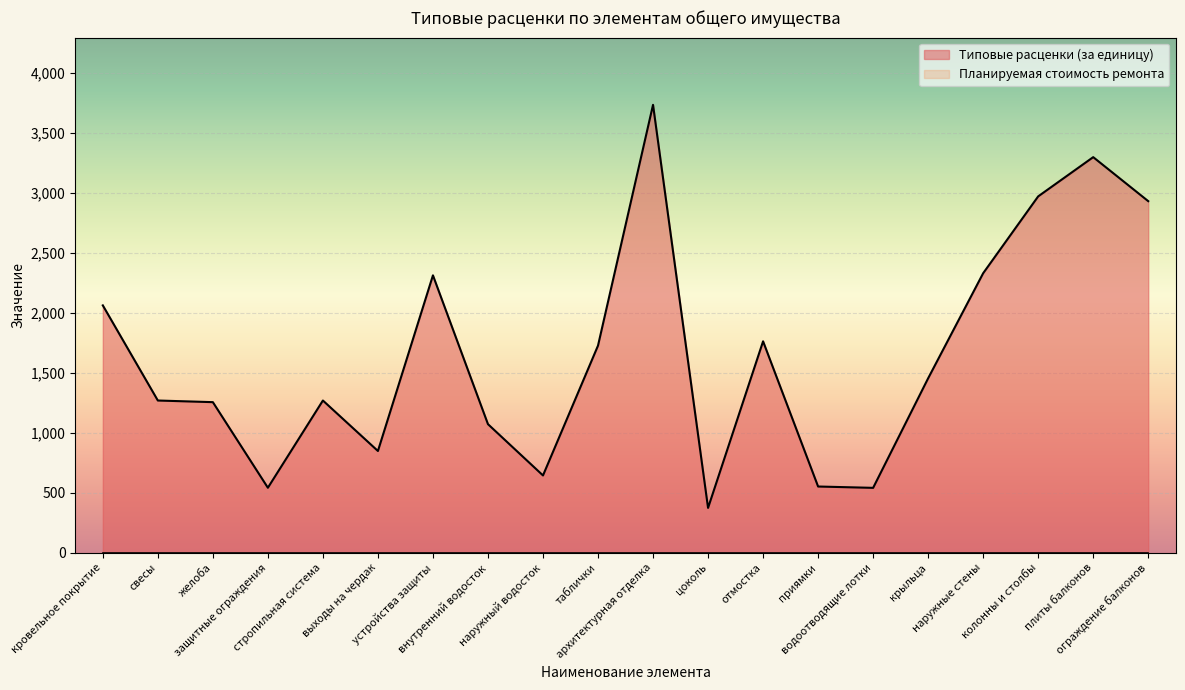

What is the difference between the maximum and minimum values?

3360.9